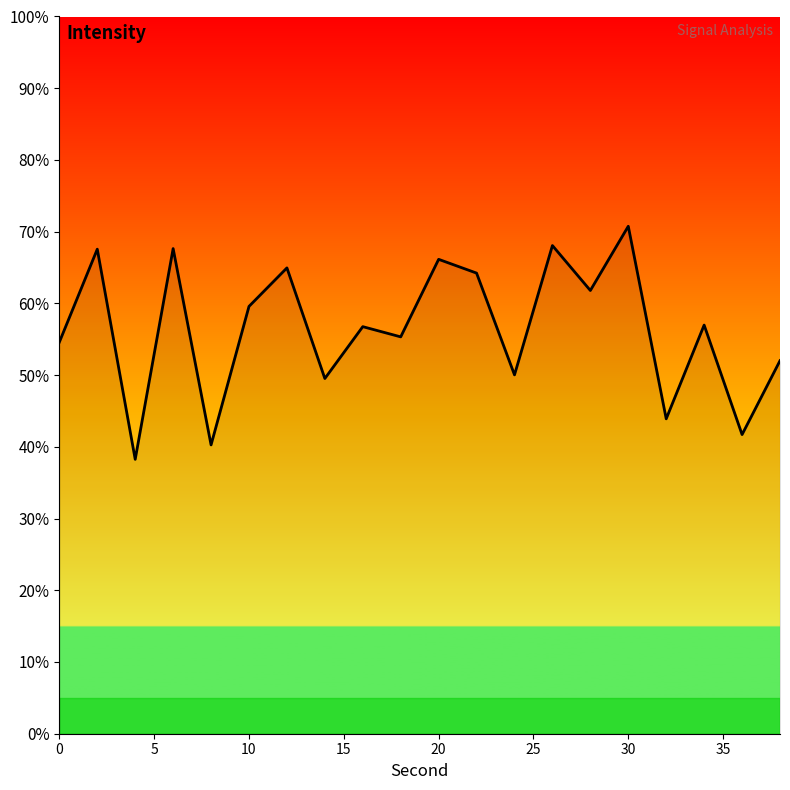

Does the chart display data point markers on the line(s)?

No